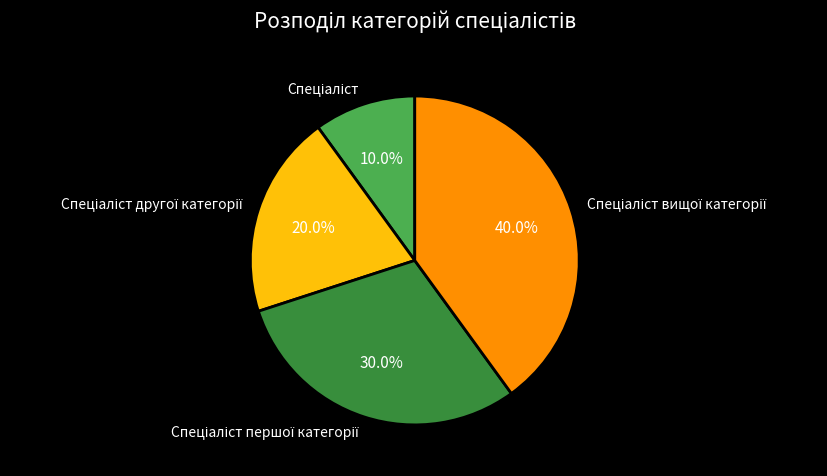

Is there any slice that represents more than half of the pie?

No